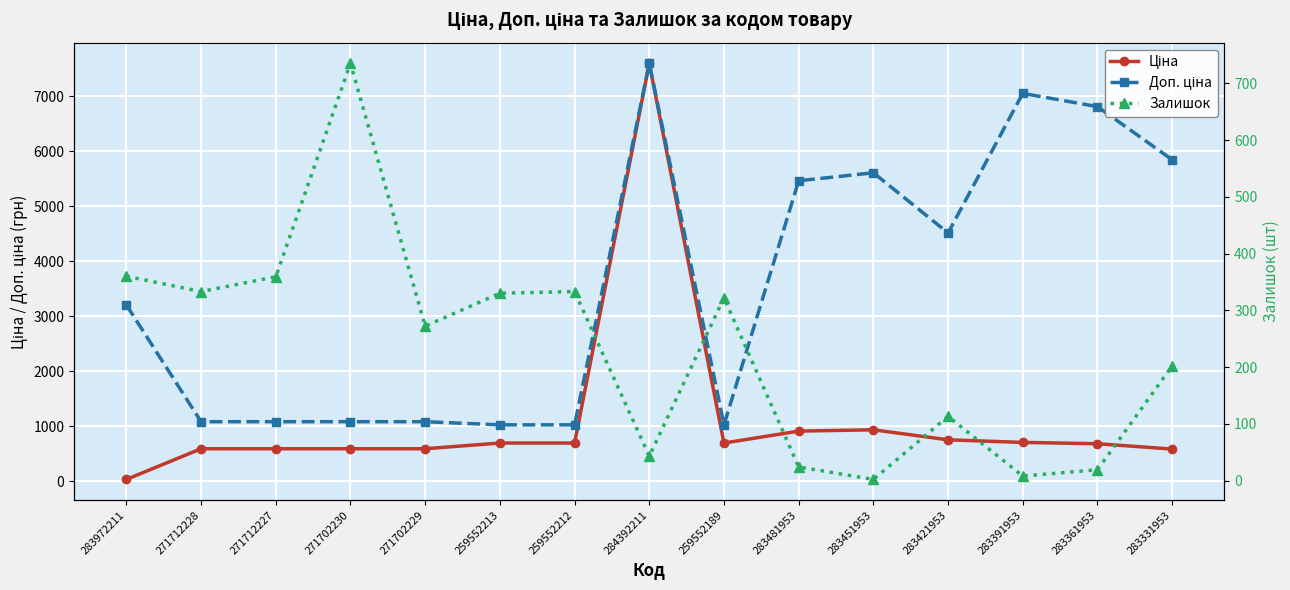

Where does the Ціна series first go above 693?

259552213